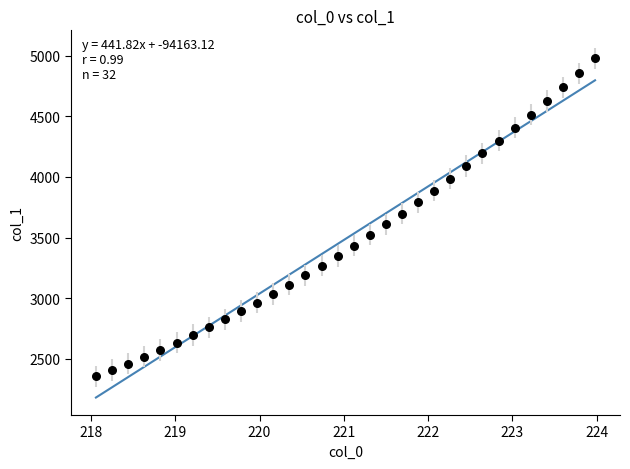

What is the range of Y values (max minus min)?

2622.1